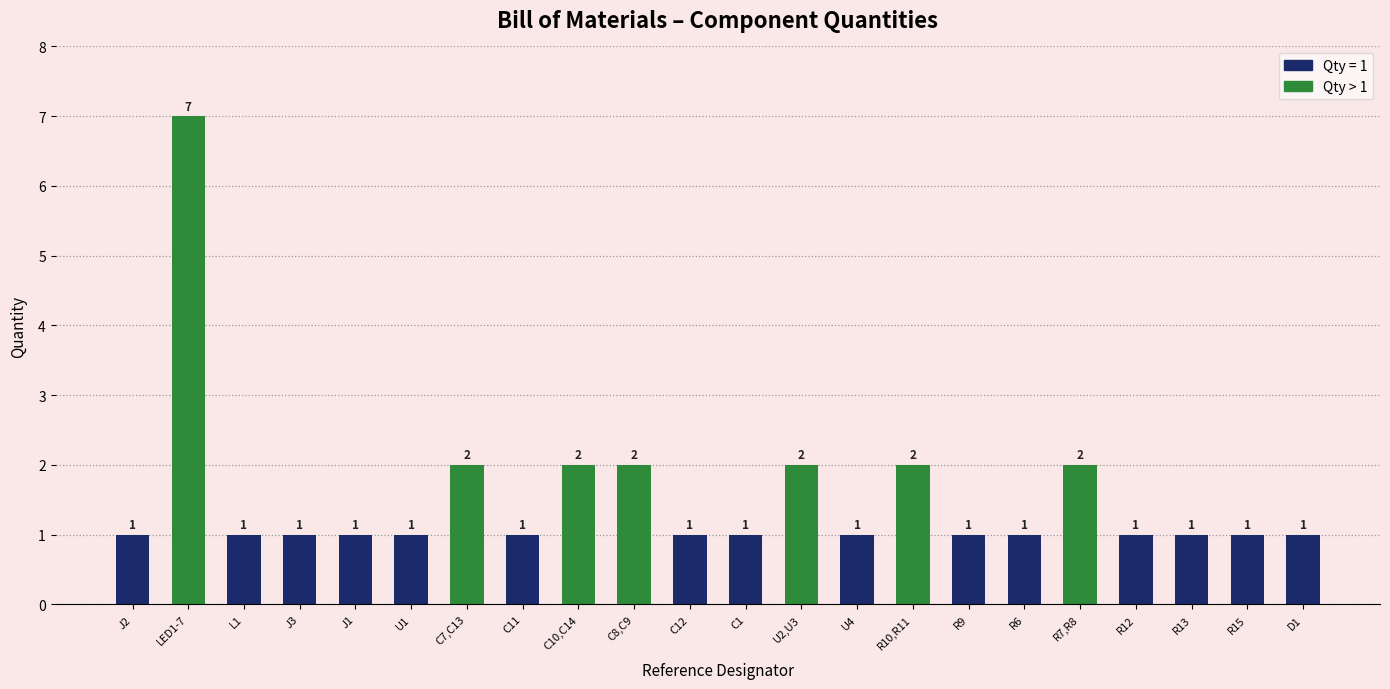

What is the ratio of the value at J1 to the value at R6?

1.0